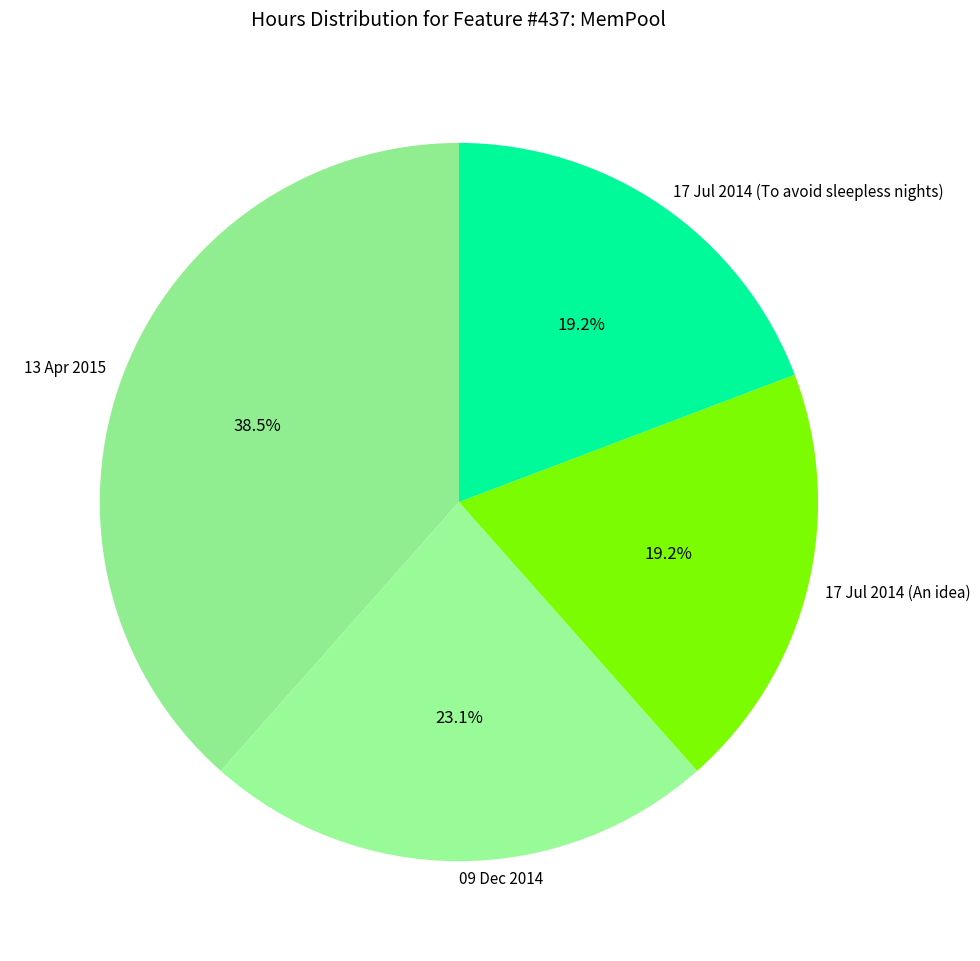

Which has a higher value, 13 Apr 2015 or 09 Dec 2014?

13 Apr 2015